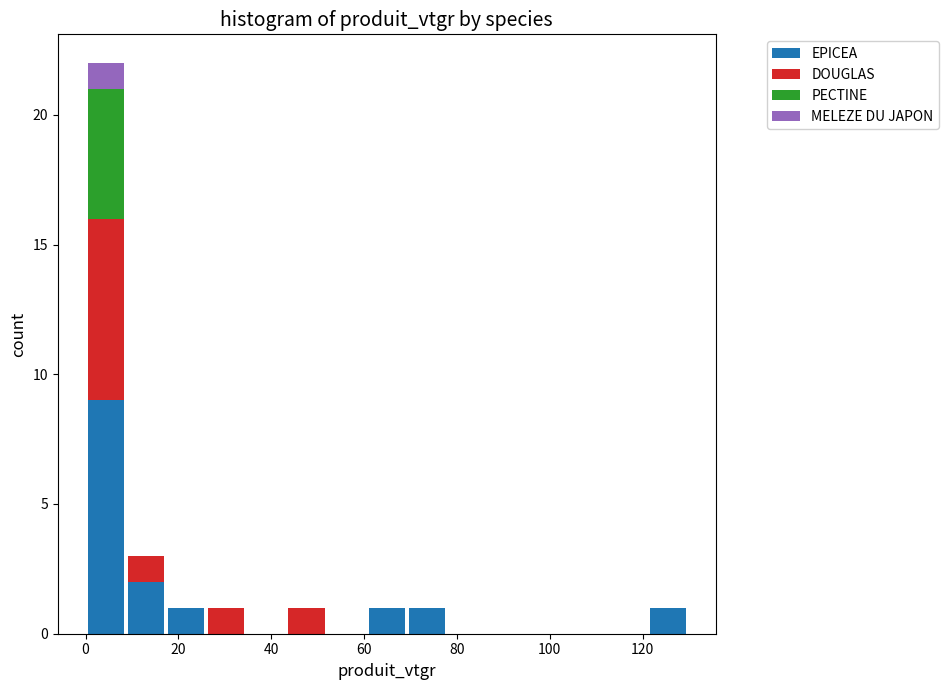

What is the total height of the stacked bar covering 0 to 8 on the x-axis? Neither the bar edges nor the heights are printed on the chart, so give them approximately, as read against the axes.

22